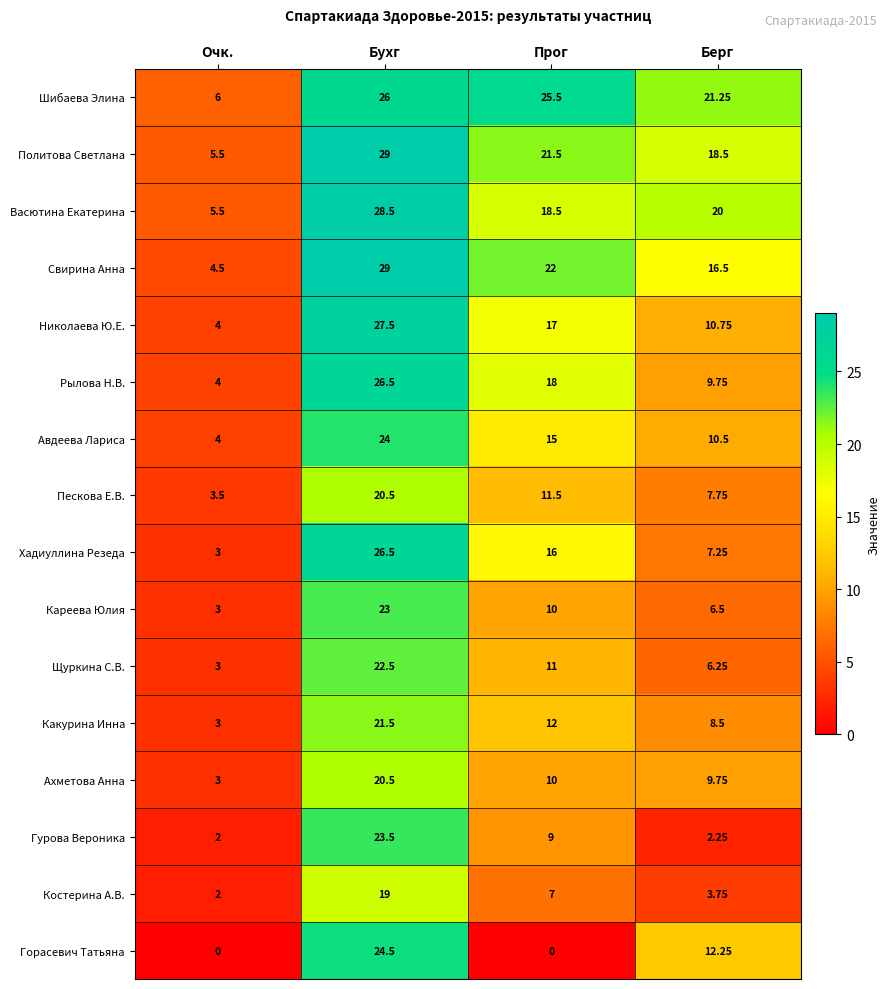

At which label does Горасевич Татьяна first exceed 12?

Бухг